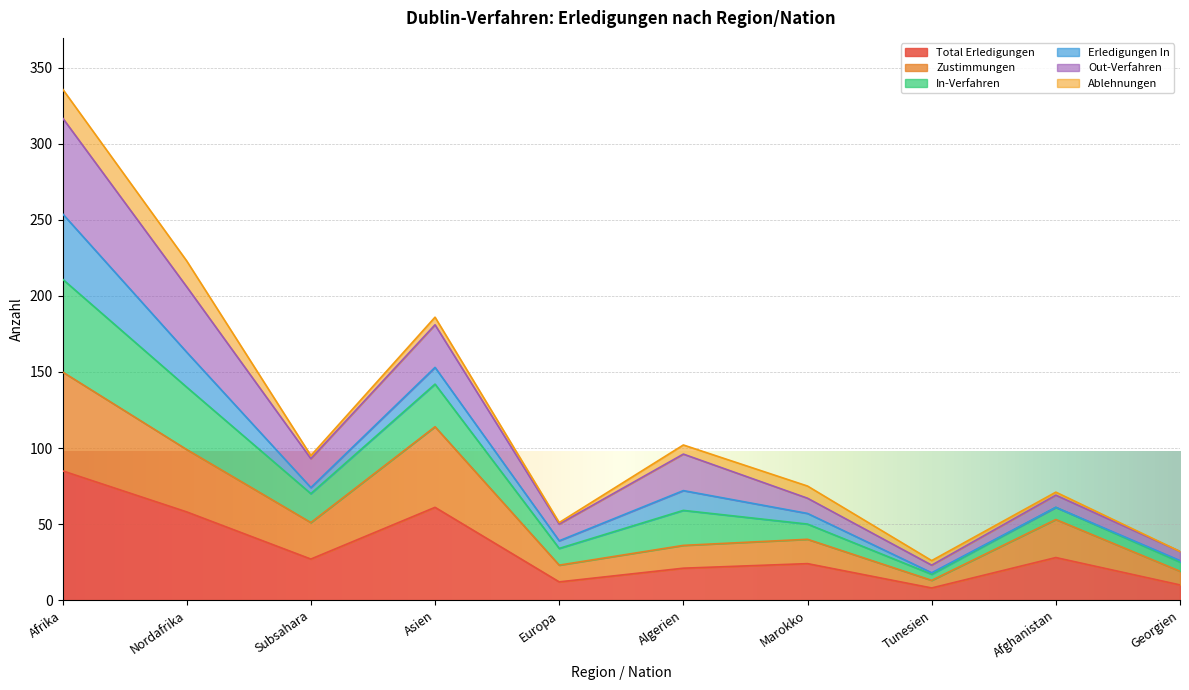

What is the minimum value for Total Erledigungen?

8